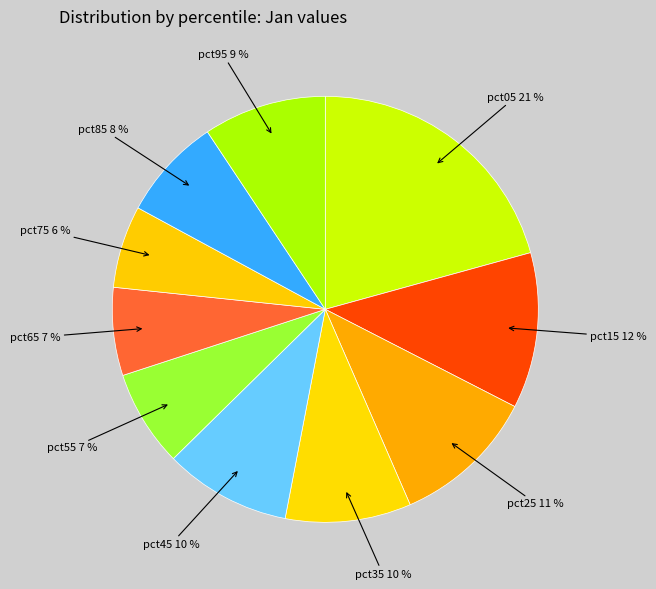

Which category has the biggest portion of the pie?

pct05